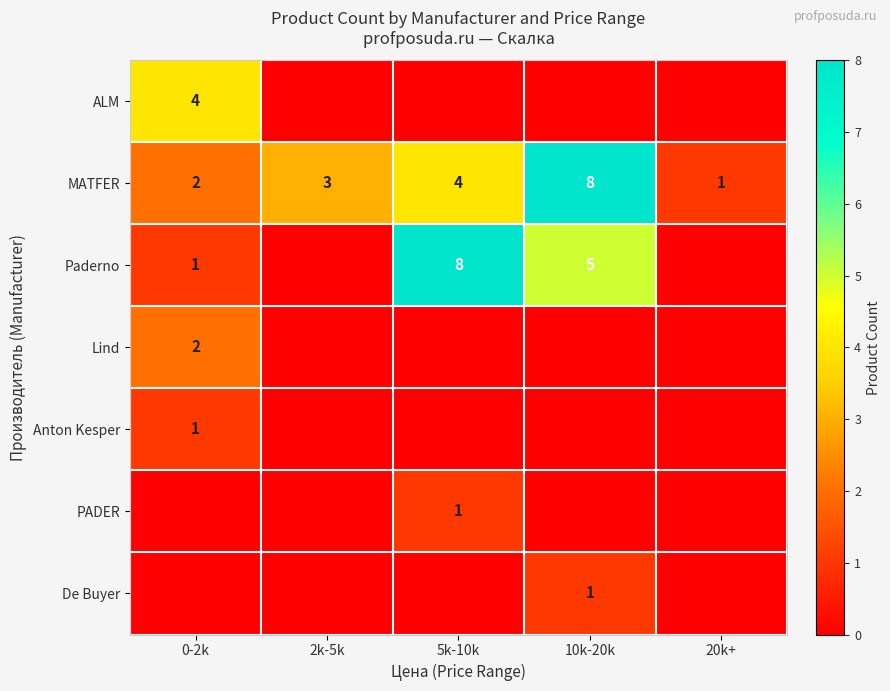

The value of MATFER at 5k-10k is 4. True or false?

True